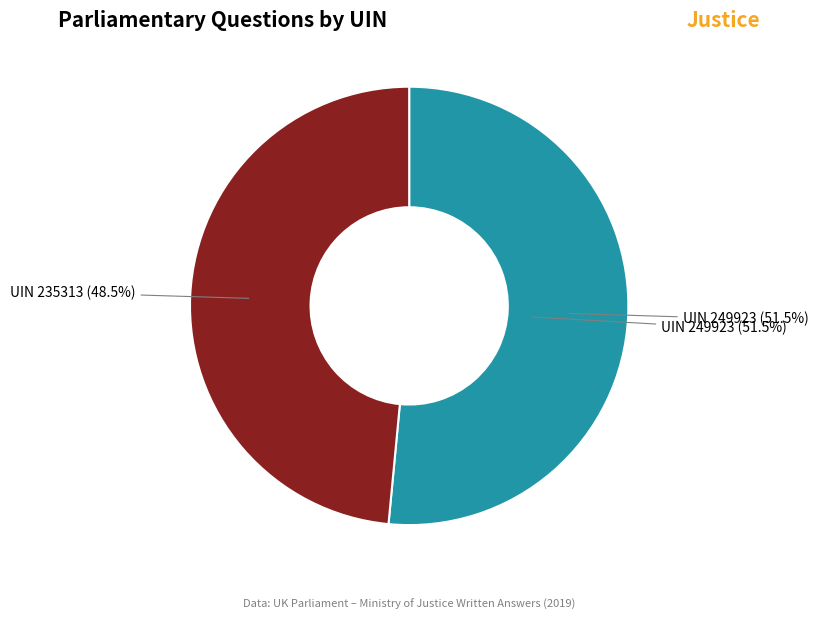

Which has a higher value, Yasmin Qureshi (235313) or Yasmin Qureshi (249923)?

Yasmin Qureshi (249923)